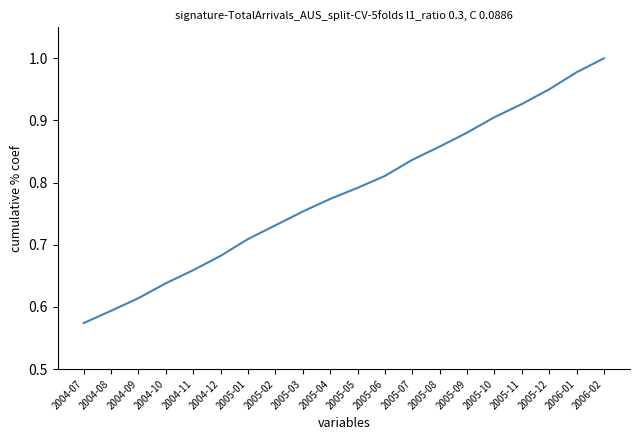

Is it true that the value at 2005-03 is 1.2?

False